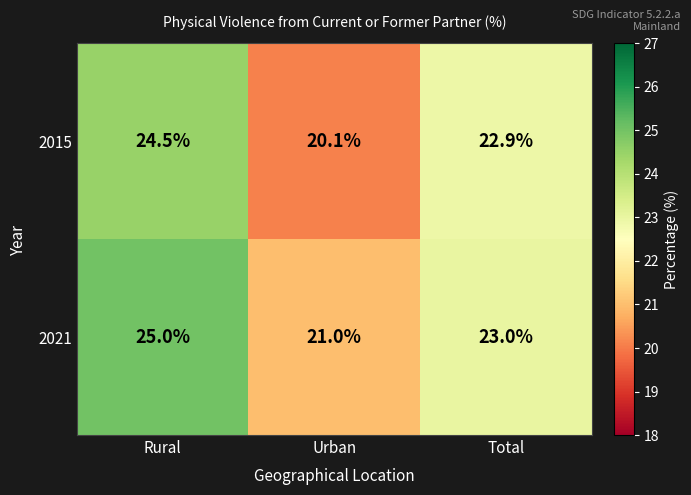

What is the sum of all 2021 values?

69.0